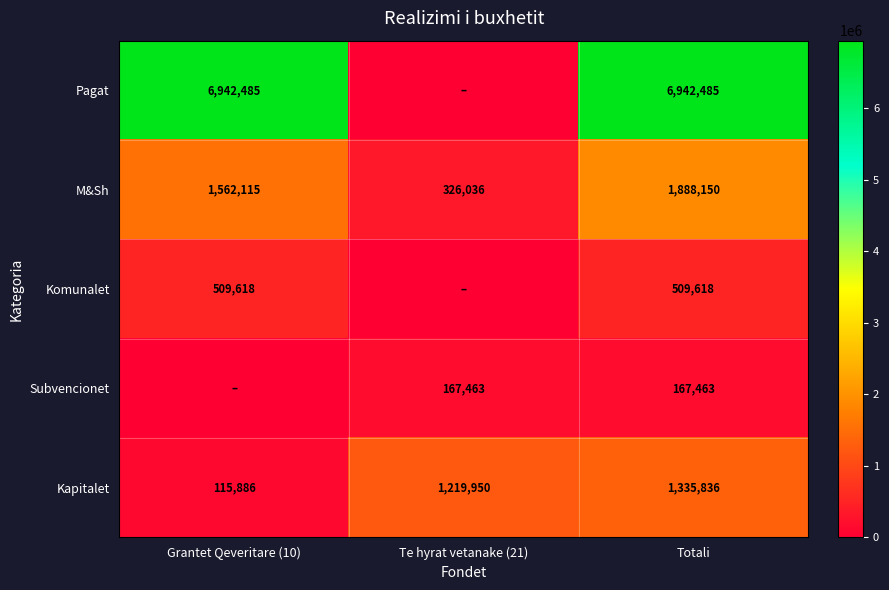

What is the difference between the Kapitalet values at Grantet Qeveritare (10) and Totali?

1219950